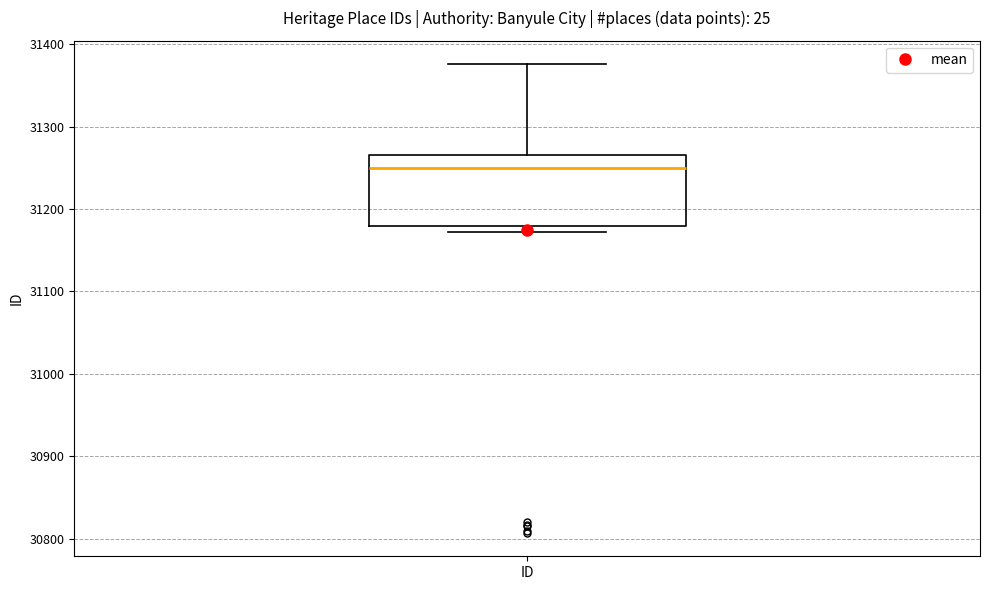

Read this box plot against the y-axis: the position of the median line, the range covered by the box, and the ends of both whiskers. The values are not printed on the chart, so give them approximately, as read against the axis.

median 31250, box 31180 to 31270, whiskers 31170 to 31380